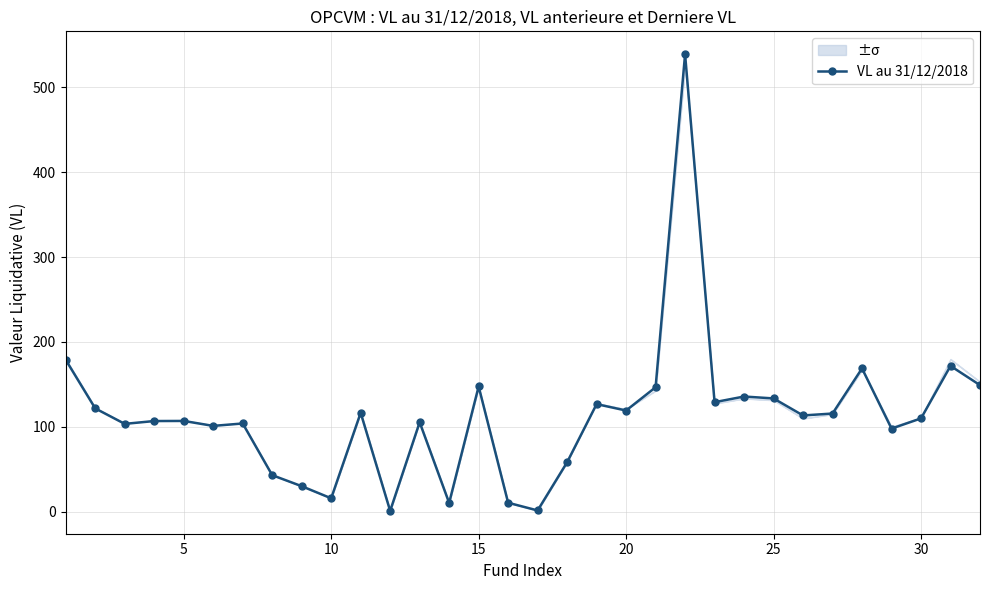

How many points are lower than both their immediate neighbors (excluding endpoints)?

10